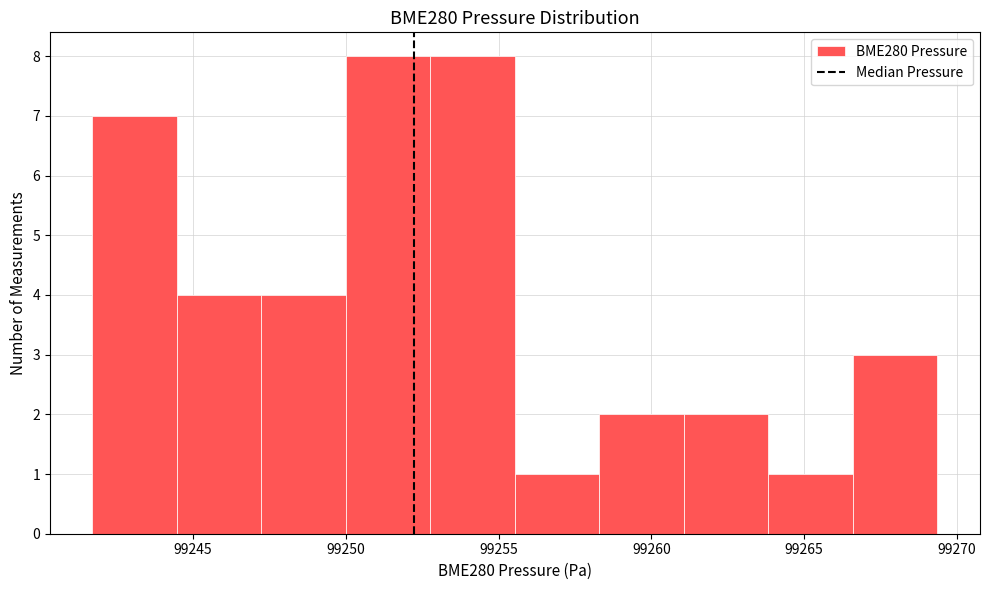

How tall is the bar that spans 99255.5 to 99258.5 on the x-axis? Neither the bar edges nor the heights are printed on the chart, so give them approximately, as read against the axes.

1